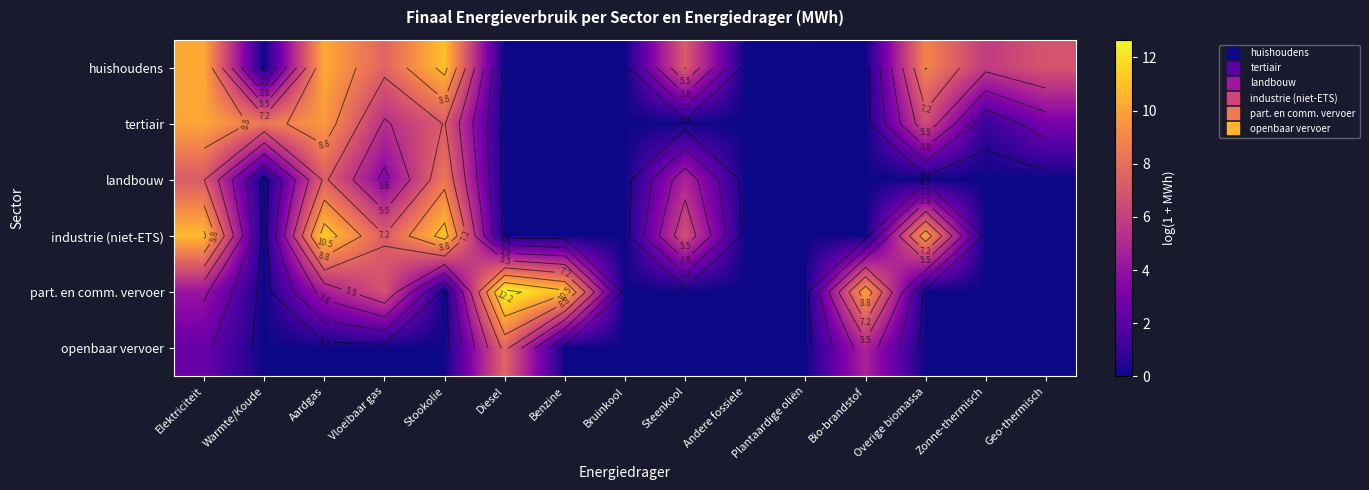

At which category is the sum across all series the highest?

Elektriciteit